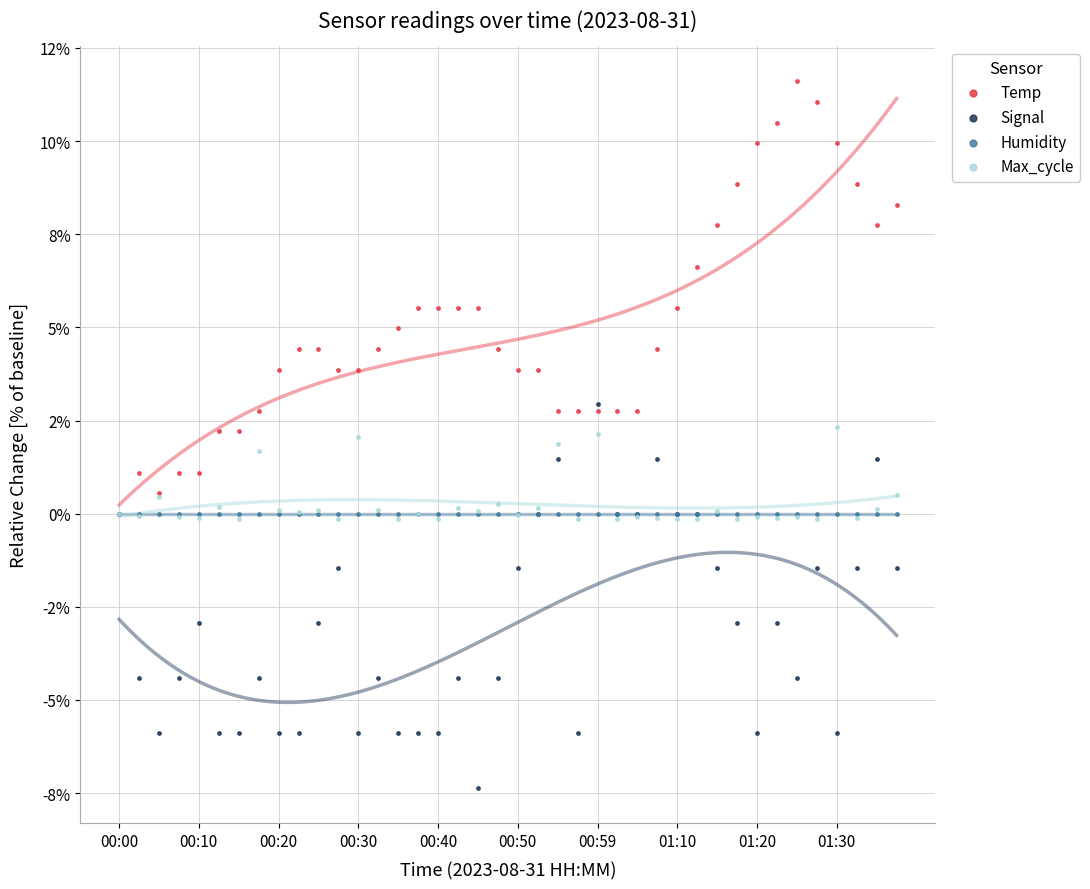

Which series contains the highest Y value?

Temp